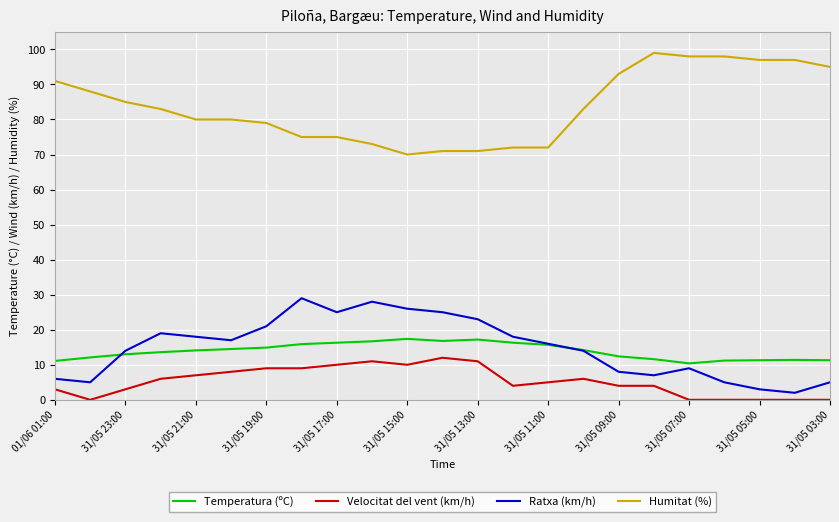

Rank the series by their maximum value, from lowest to highest.

Velocitat del vent (km/h), Temperatura (ºC), Ratxa (km/h), Humitat (%)